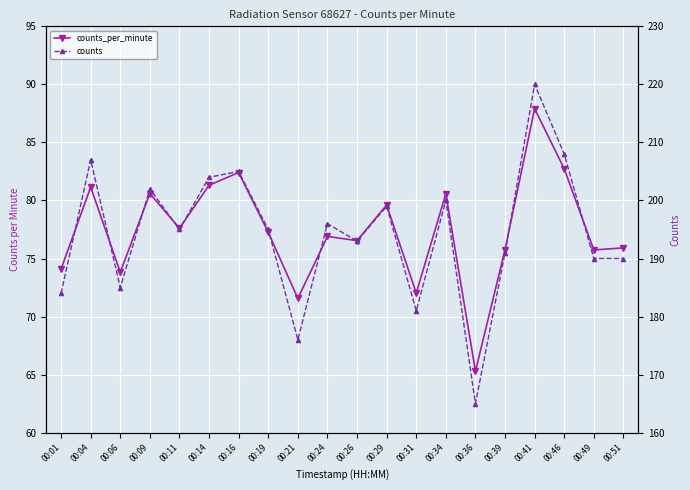

Reading left to right, list all the values displayed in this chart.

counts_per_minute: 00:01=74.1	00:04=81.1	00:06=73.8	00:09=80.6	00:11=77.6	00:14=81.3	00:16=82.4	00:19=77.3	00:21=71.6	00:24=76.9	00:26=76.5	00:29=79.6	00:31=72.0	00:34=80.6	00:36=65.3	00:39=75.8	00:41=87.9	00:46=82.7	00:49=75.7	00:51=75.9
counts: 00:01=184.0	00:04=207.0	00:06=185.0	00:09=202.0	00:11=195.0	00:14=204.0	00:16=205.0	00:19=195.0	00:21=176.0	00:24=196.0	00:26=193.0	00:29=199.0	00:31=181.0	00:34=200.0	00:36=165.0	00:39=191.0	00:41=220.0	00:46=208.0	00:49=190.0	00:51=190.0